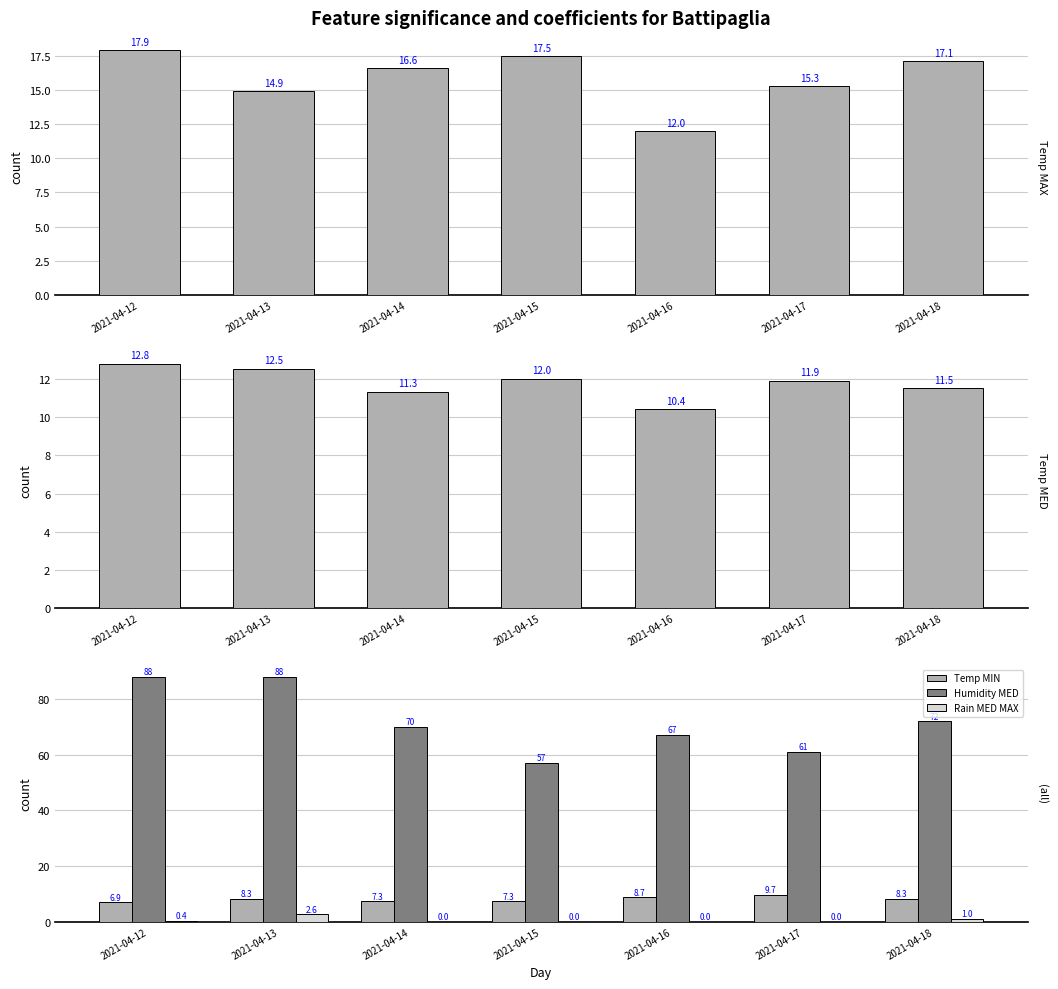

Are the bars horizontal?

No